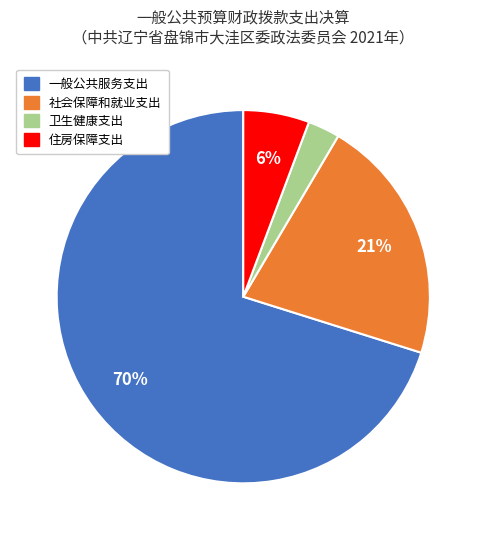

To the nearest percent, what is the difference between the 卫生健康支出 and 一般公共服务支出 slice percentages?

67%